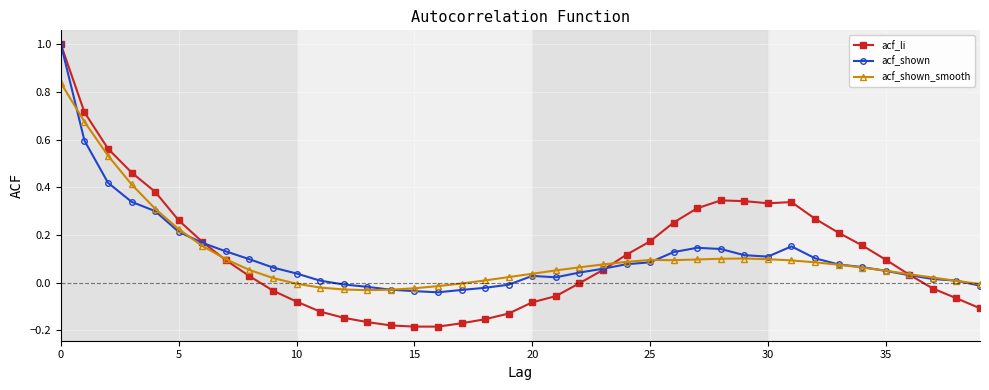

True or false: acf_shown_smooth has more than 0 points higher than both neighbors.

True